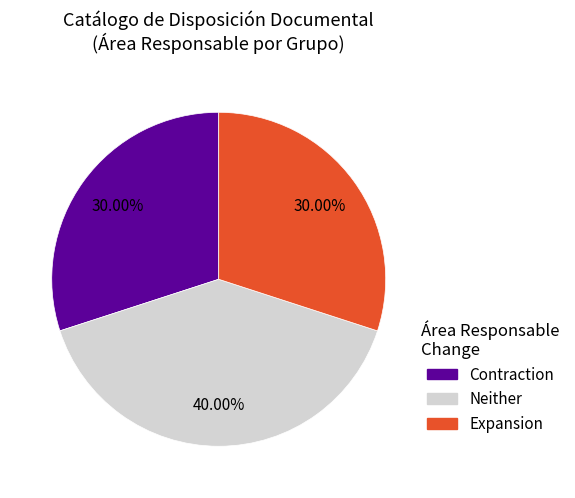

Which has a higher value, Contraction or Neither?

Neither